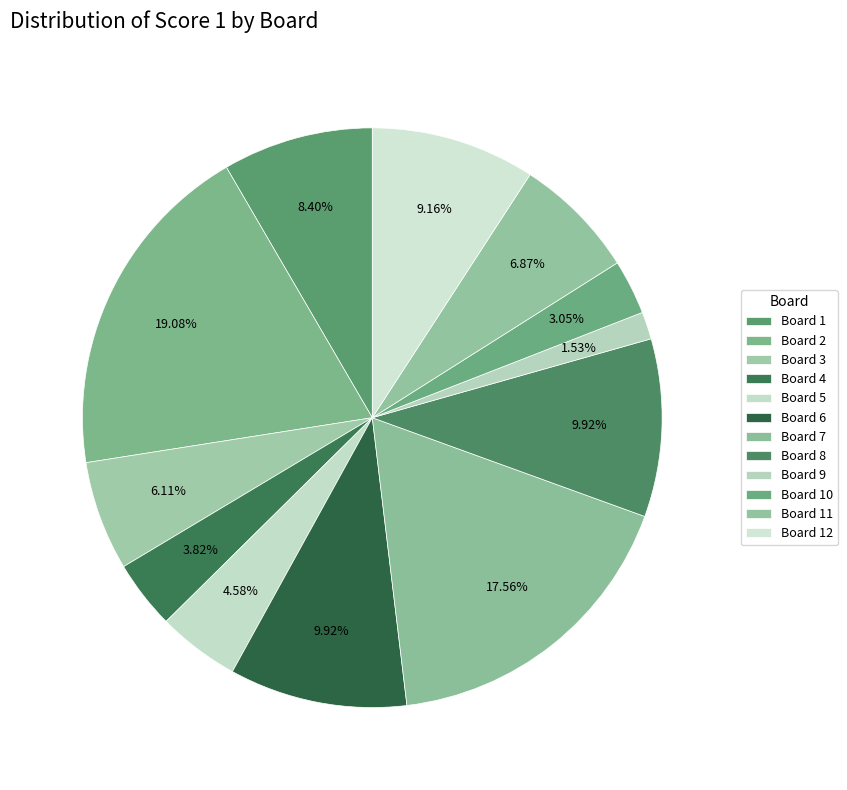

How many slices are in this pie chart?

12